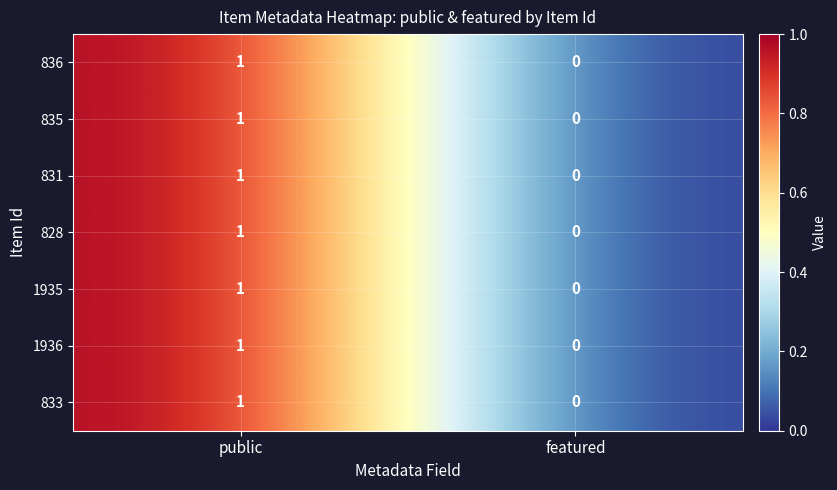

At which label is 835 closest to 0?

featured